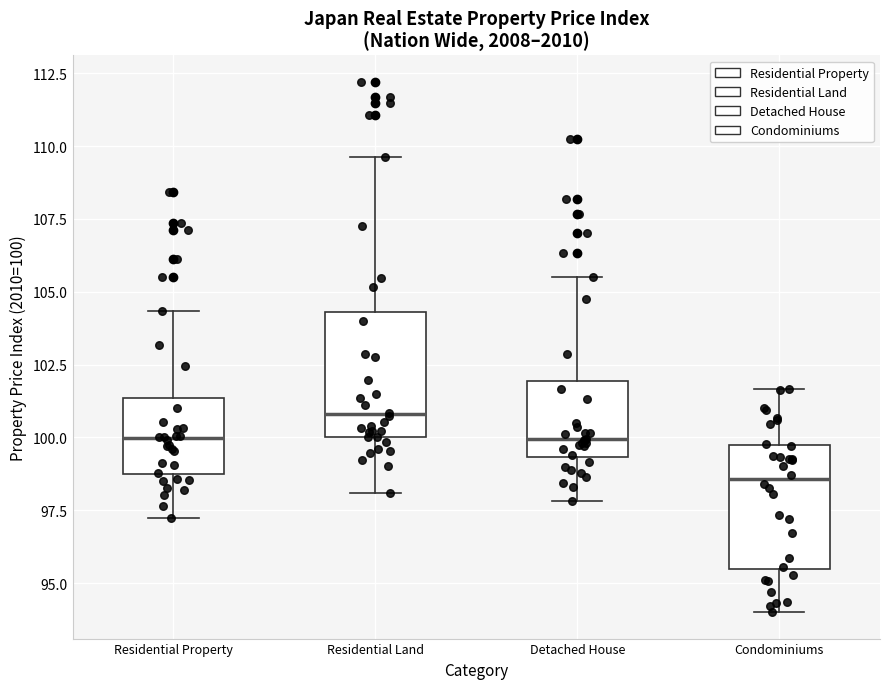

Where does the lower whisker of the box for Residential Land end on the y-axis? The values are not printed on the chart, so give them approximately, as read against the axis.

98.0